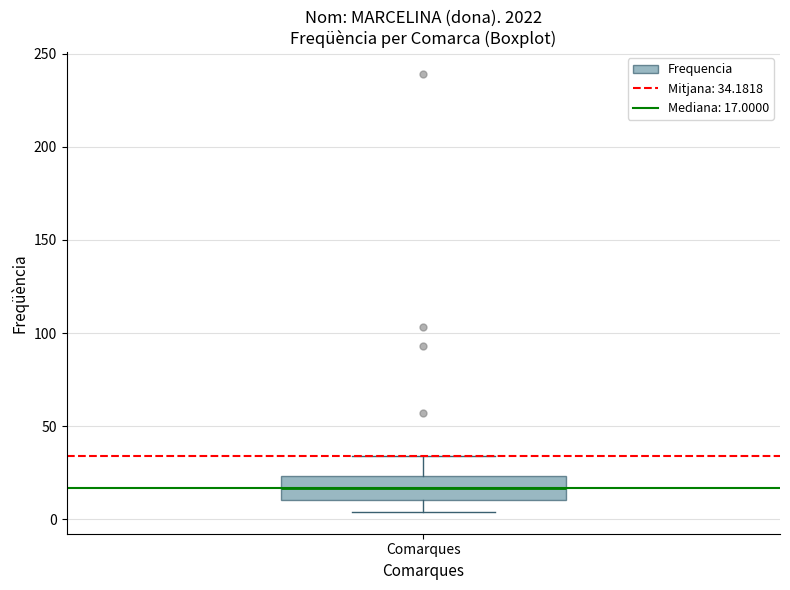

Where does the upper whisker of the box for Comarques end on the y-axis? The values are not printed on the chart, so give them approximately, as read against the axis.

35